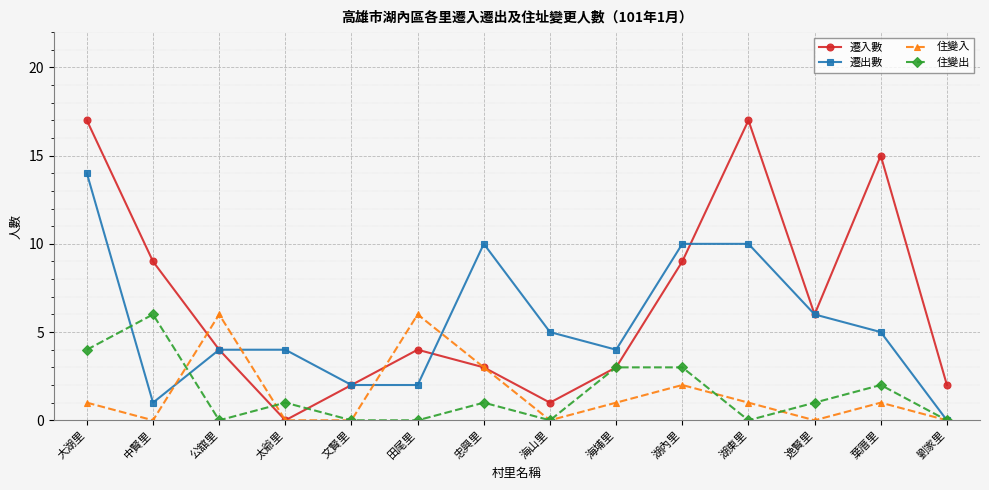

What is the sum of the 遷入數 values at 大湖里 and 海埔里?

20